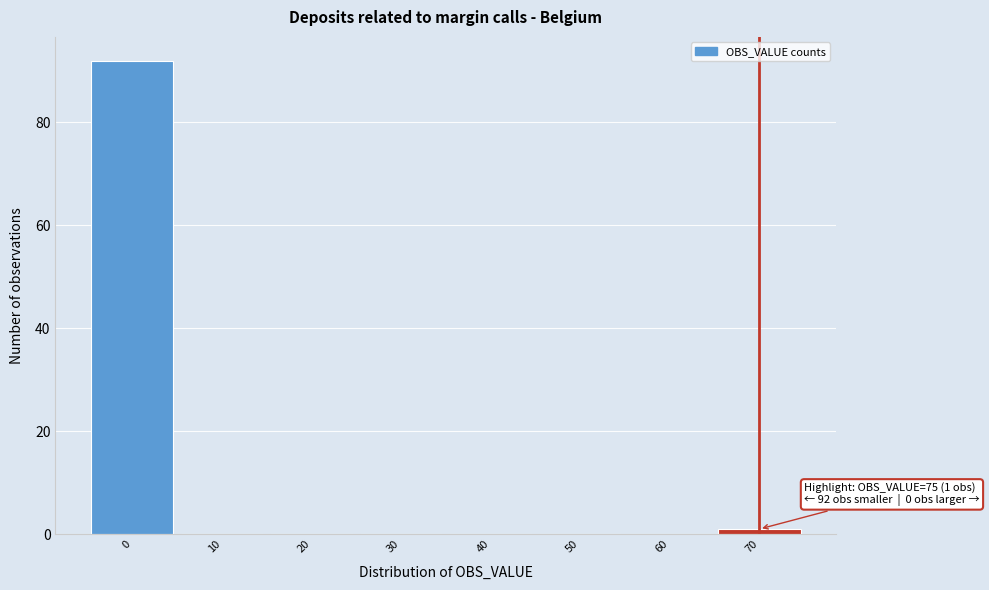

Reading left to right, extract all data points from this chart.

0=92	10=0	20=0	30=0	40=0	50=0	60=0	70=1